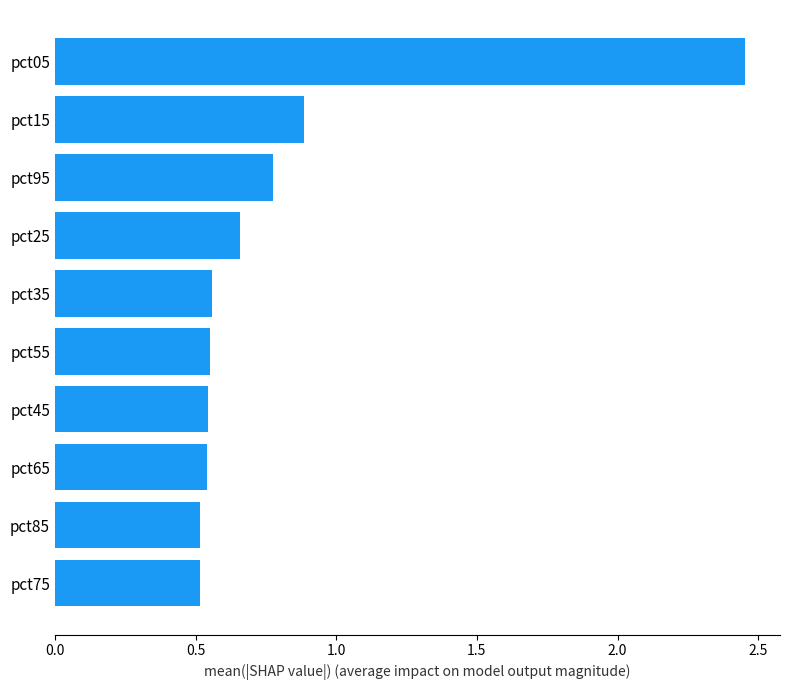

Is it true that the value at pct45 is 0.4?

False